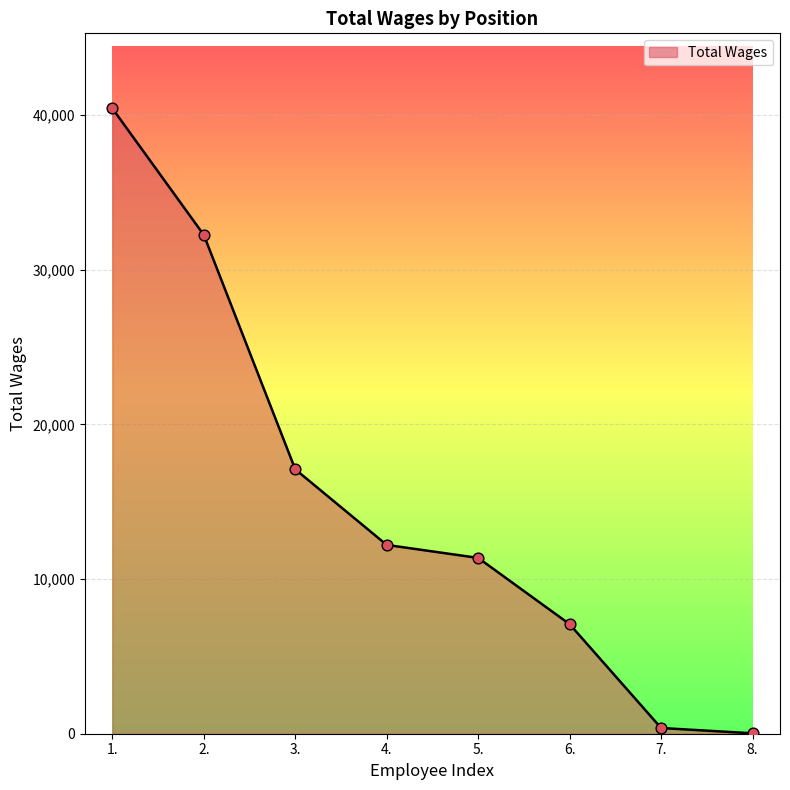

What is the change in value from 6. to 7.?

-6710